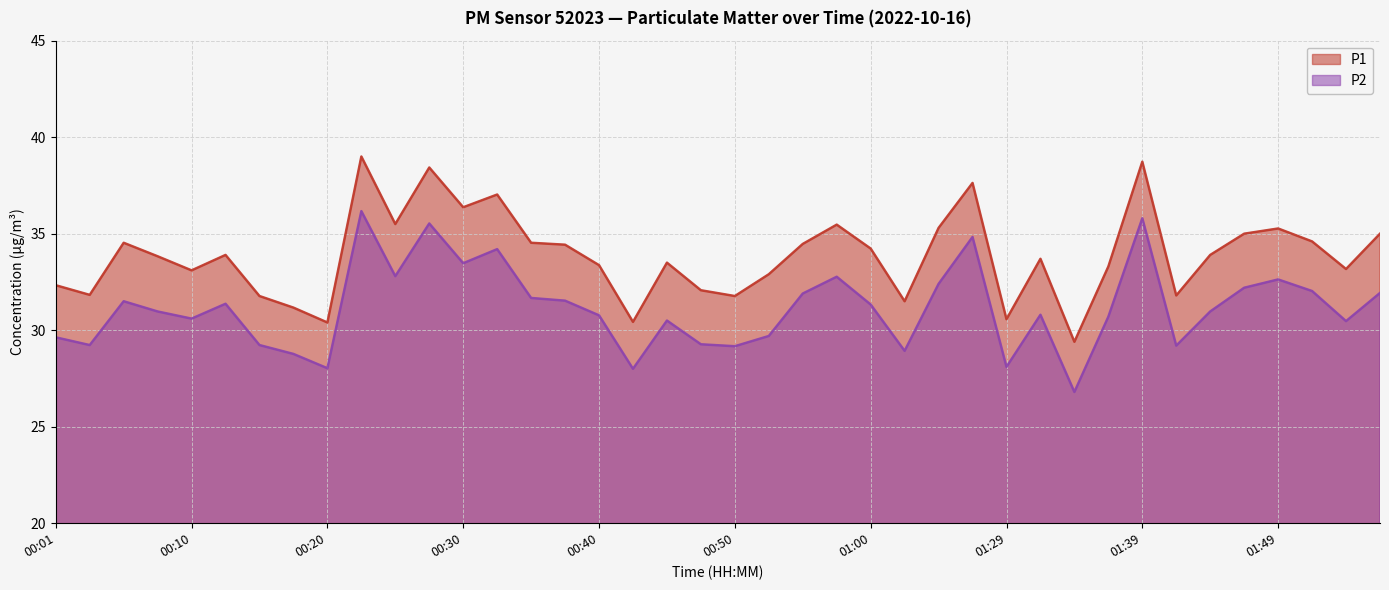

What is the difference between the maximum and second lowest values in the P2 series?

8.2